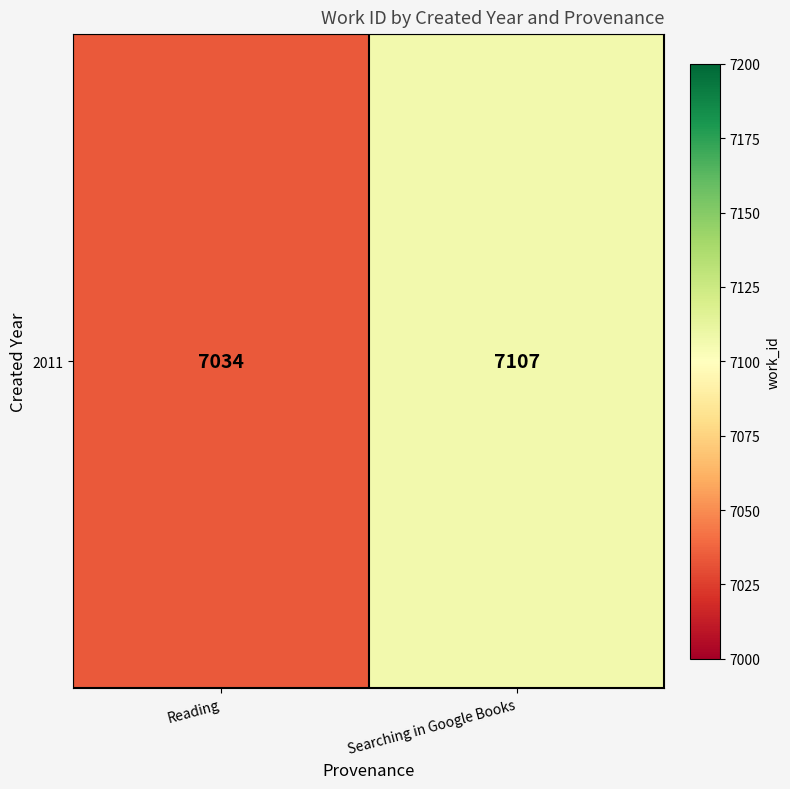

Rank the categories by value from lowest to highest.

Reading, Searching in Google Books